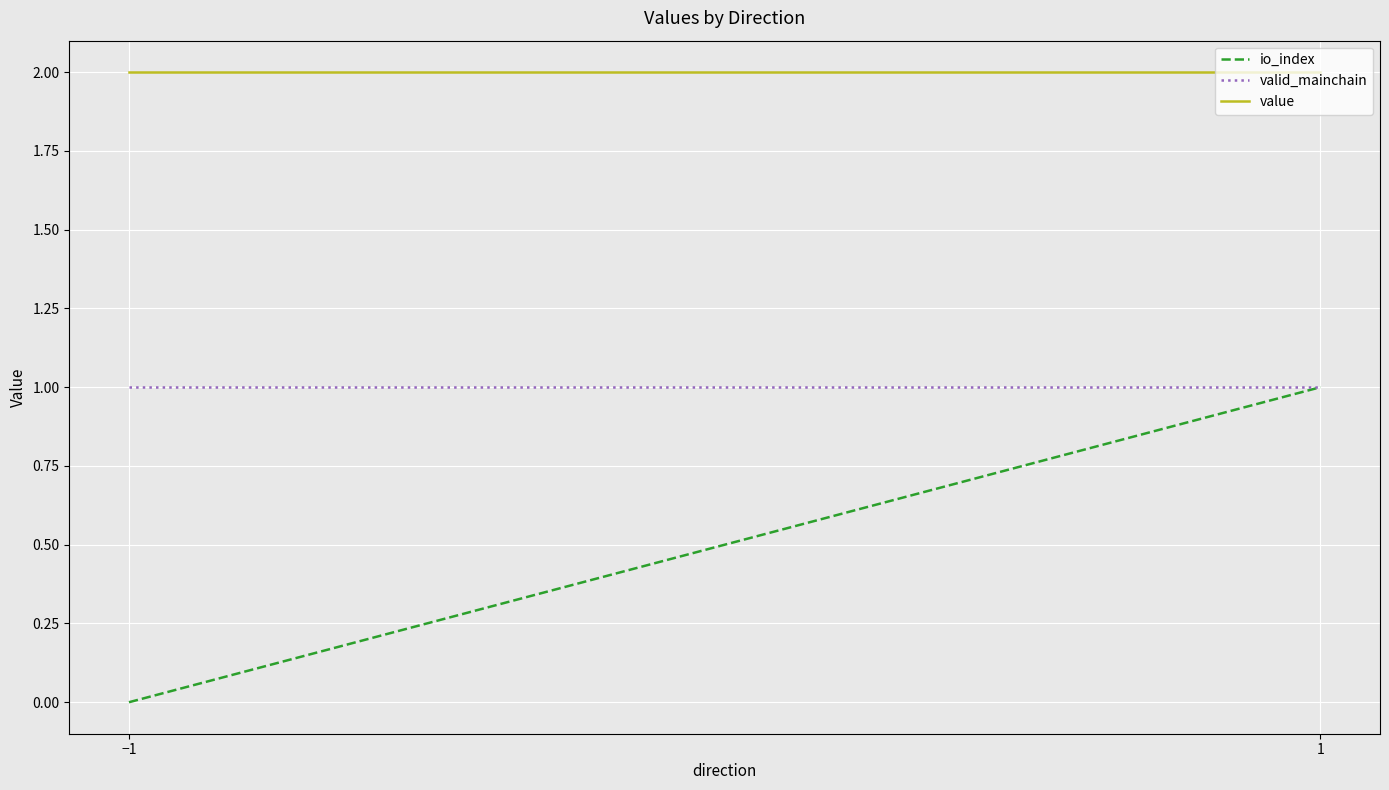

How many categories are shown in the chart?

2